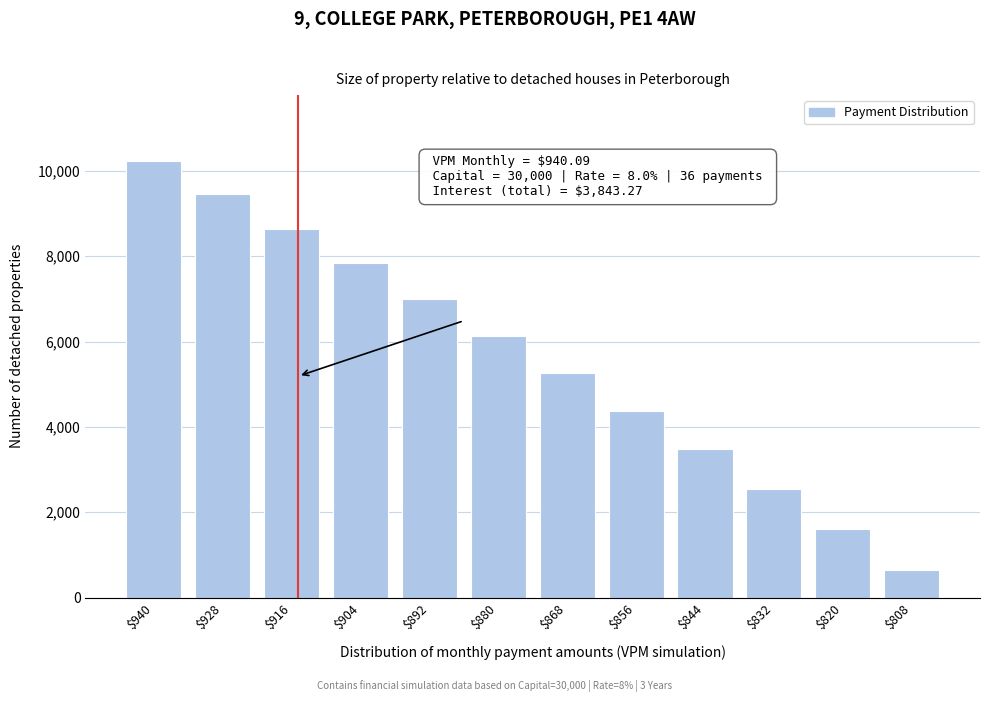

Reading left to right, what are all the values shown in this chart?

10240.4	9452.9	8649.5	7830.0	6993.9	6141.0	5271.0	4383.4	3478.0	2554.3	1612.1	650.8